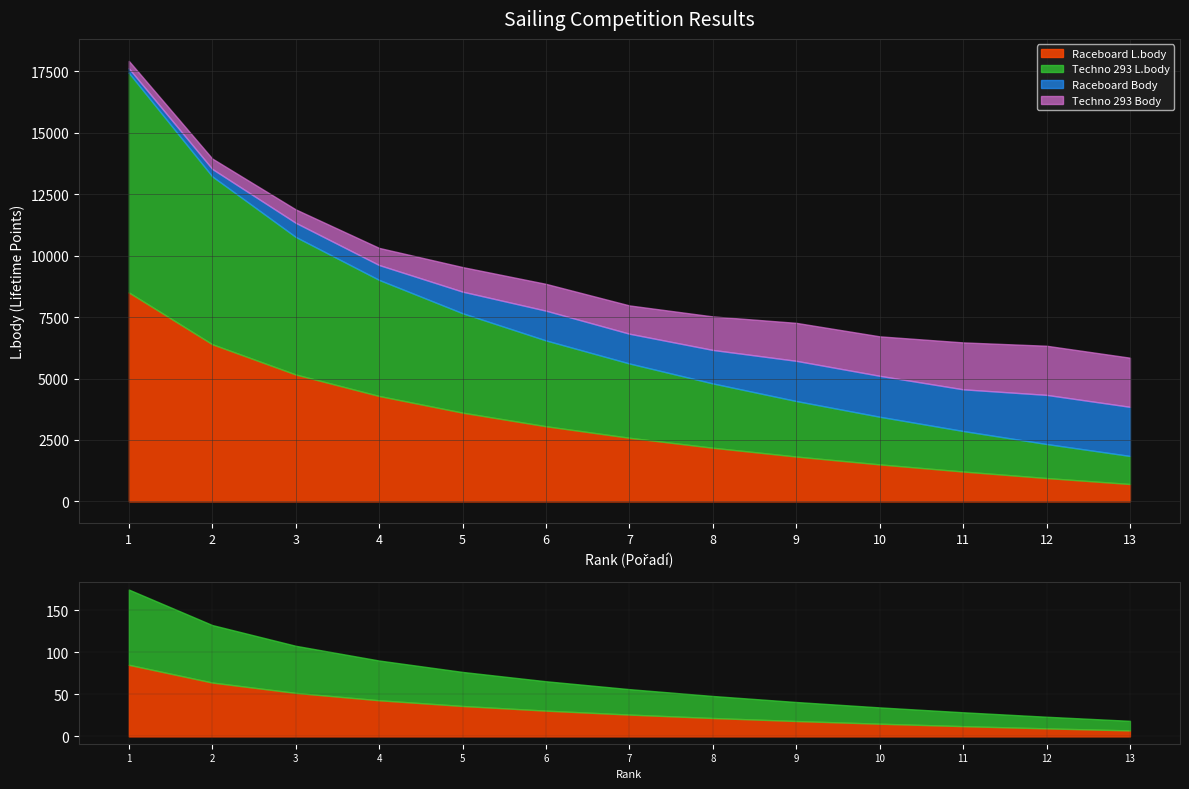

True or false: Raceboard_Lbody has a value of 5165 at 3.

True